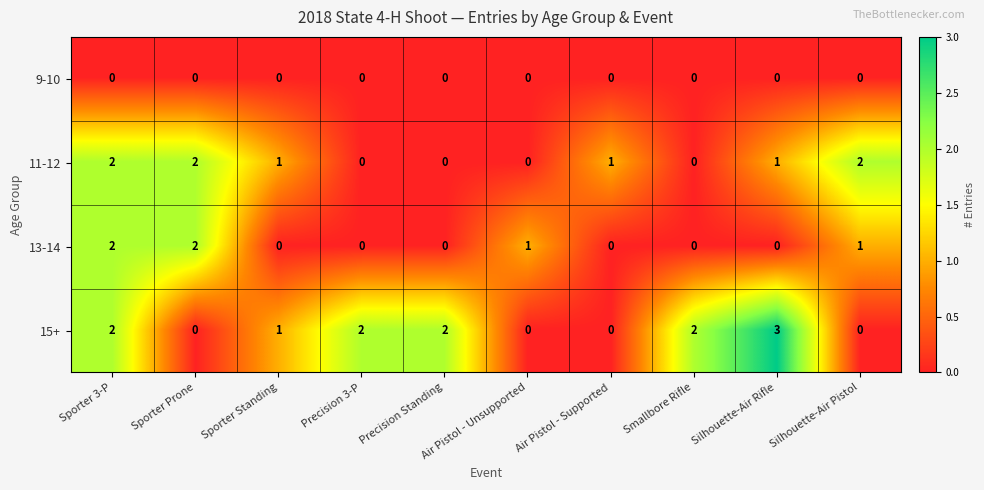

List the series in order of their overall mean, highest first.

15+, 11-12, 13-14, 9-10